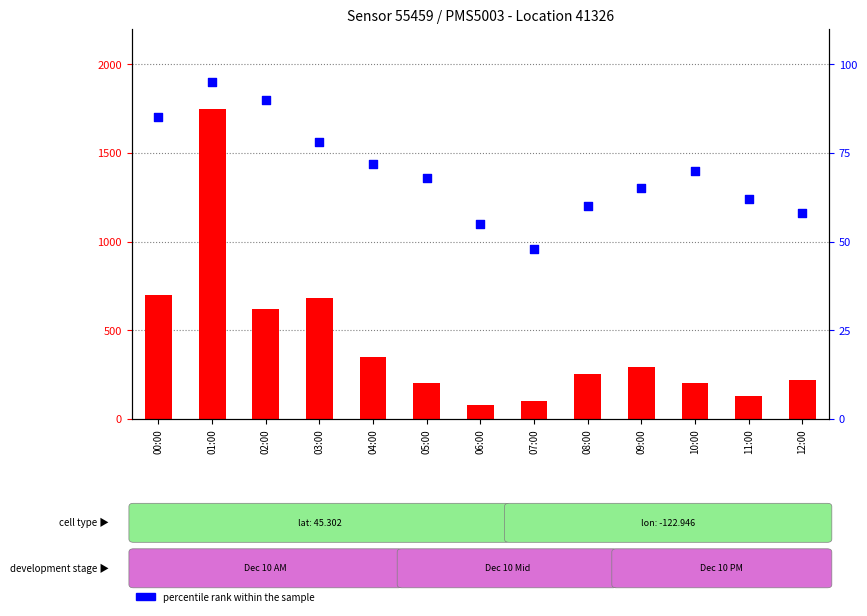

Is the value of count at 02:00 greater than the value of percentile rank within the sample at 11:00?

Yes